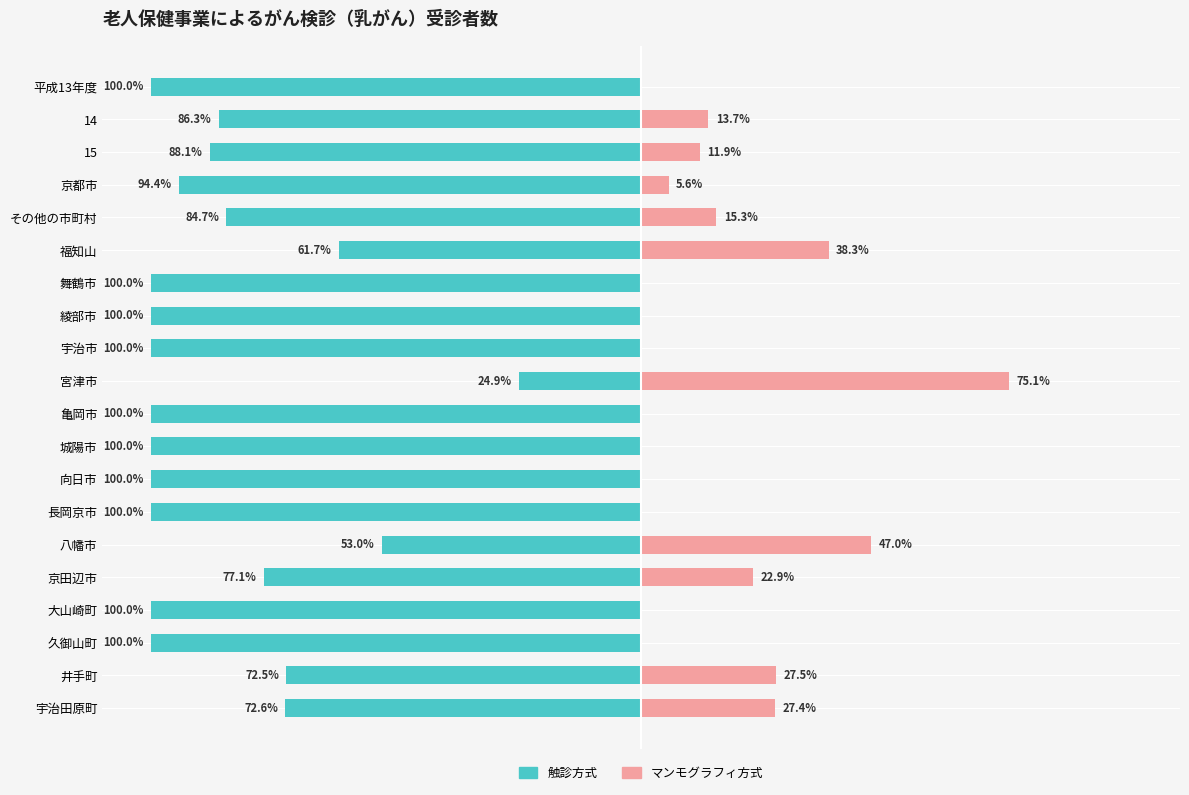

How many bars are there in each group?

2